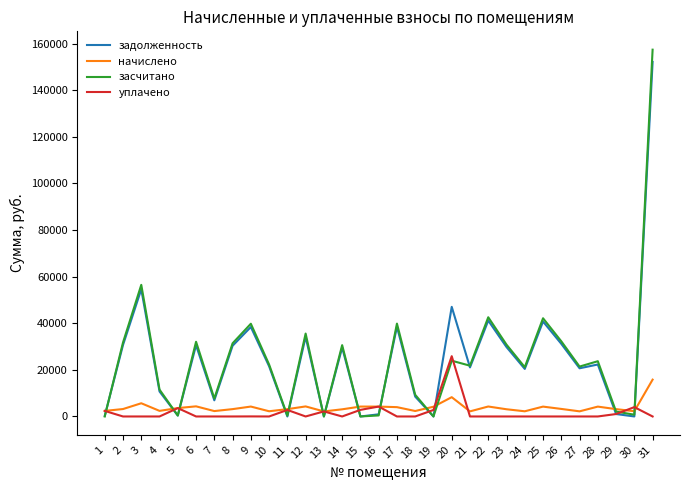

True or false: начислено and задолженность cross at least once.

True